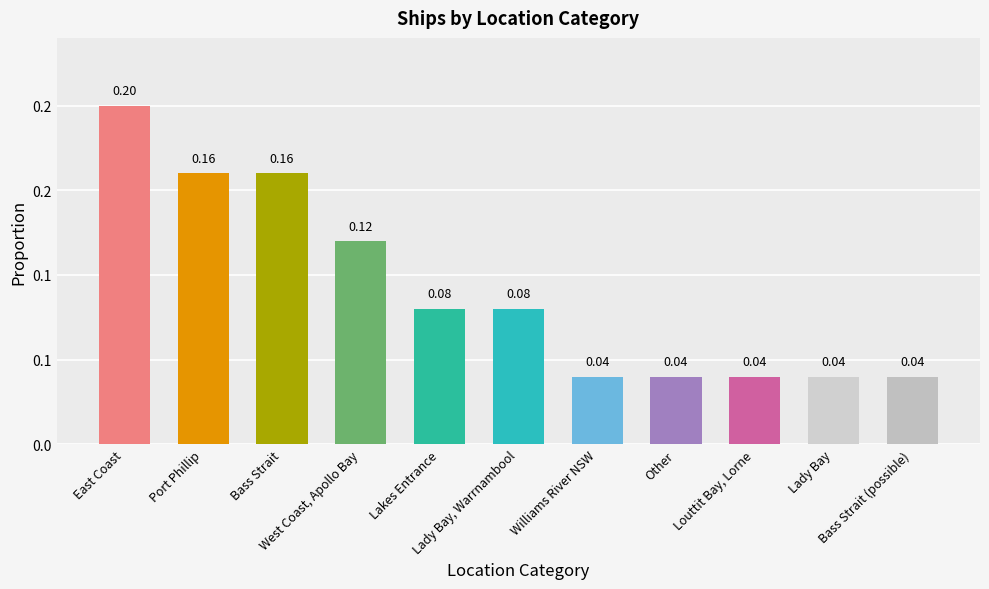

Does the chart contain any negative values?

No